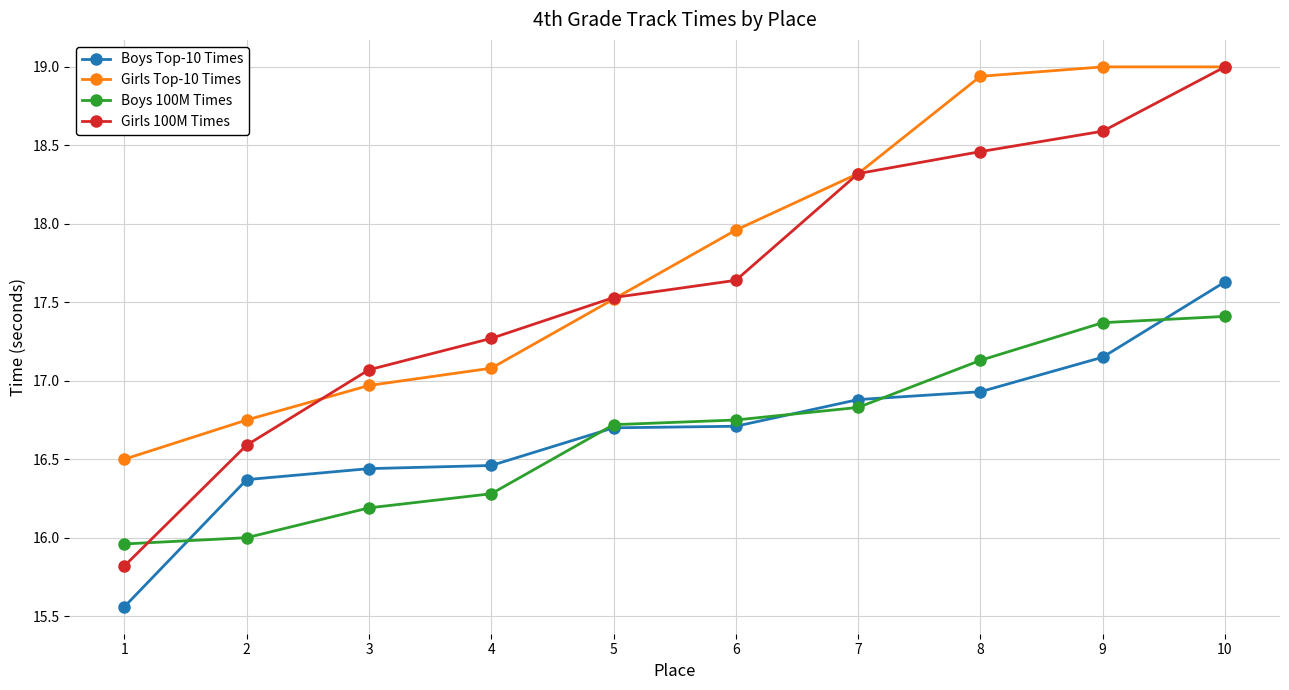

What is the value of the Girls Top-10 Times point at the 7th from the left?

18.3